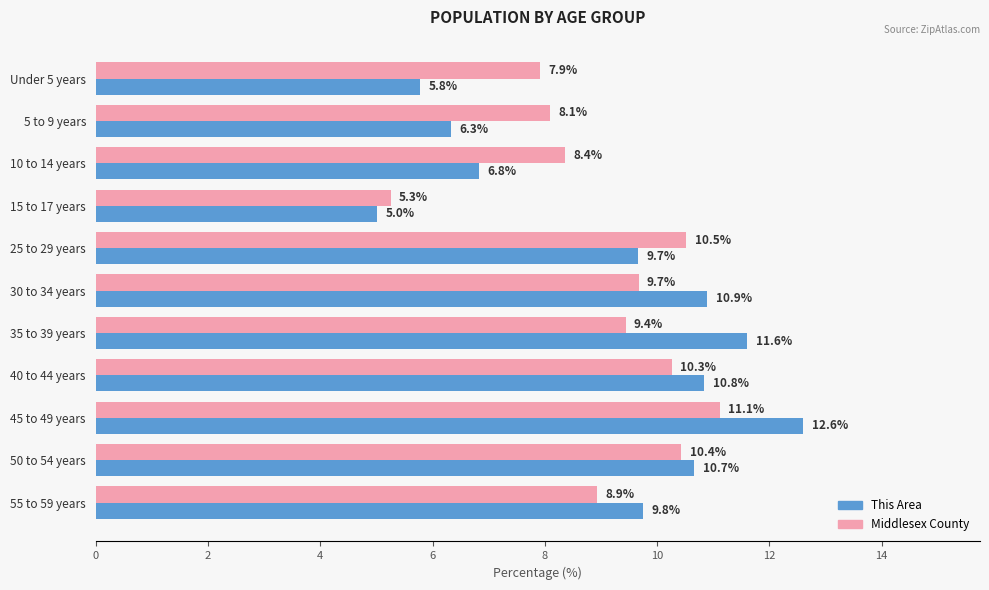

What is the difference between the maximum and second lowest values in the Middlesex County series?

3.2